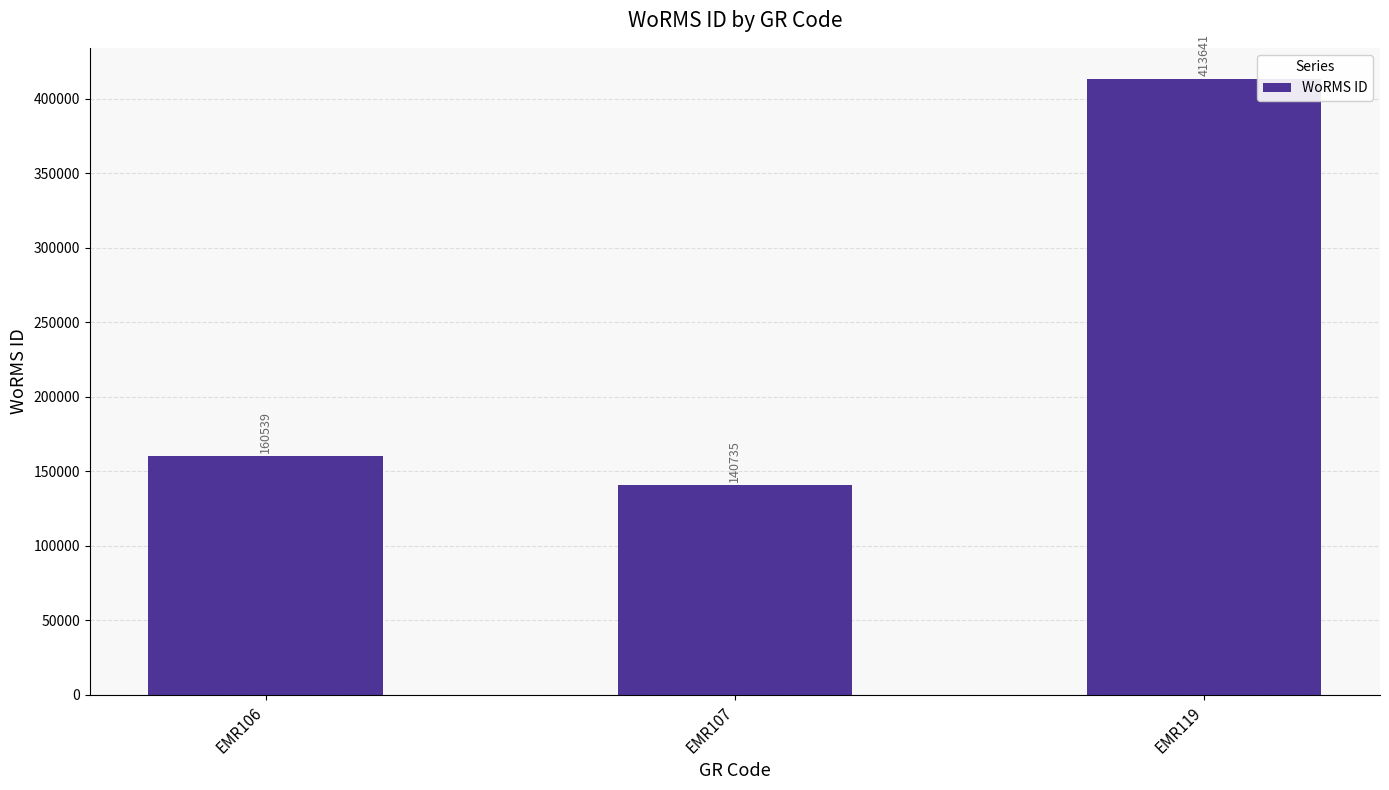

Reading left to right, transcribe all the data shown in this chart.

EMR106=160539	EMR107=140735	EMR119=413641